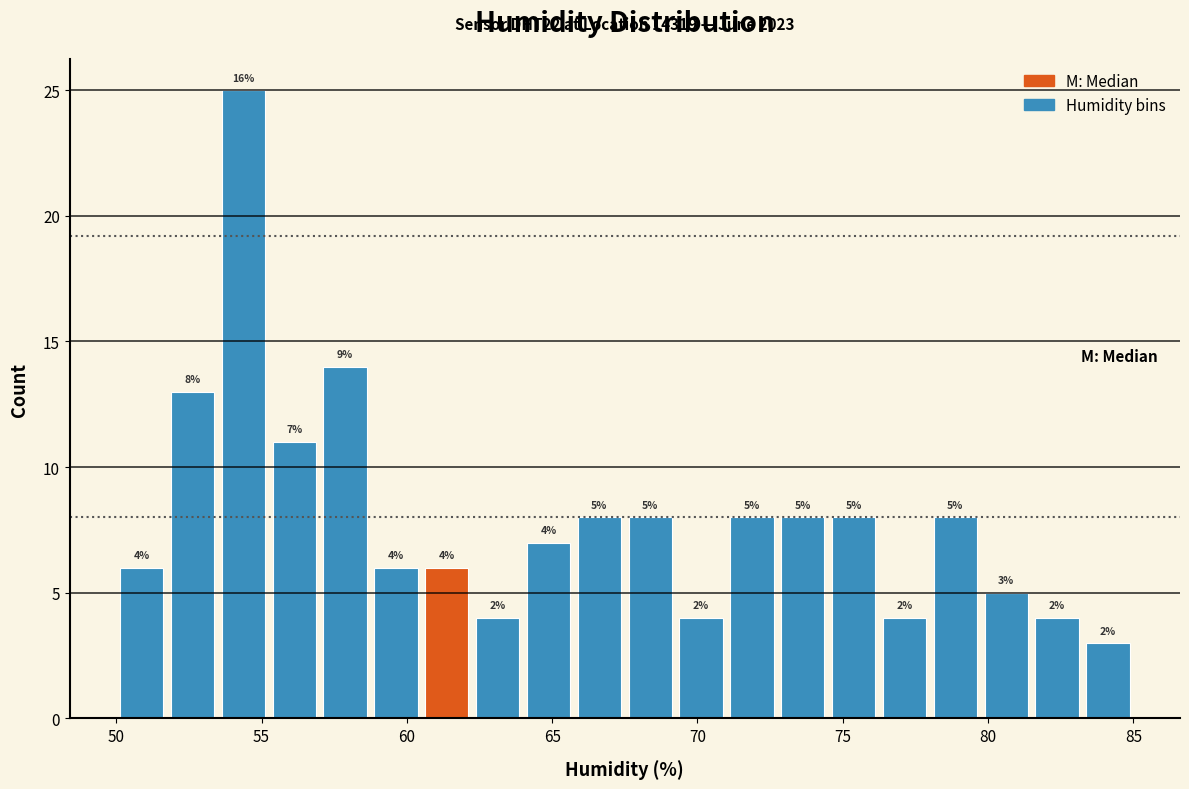

Around what value on the x-axis is the tallest bar? Give the approximate position of its centre, as read against the axis.

54.5